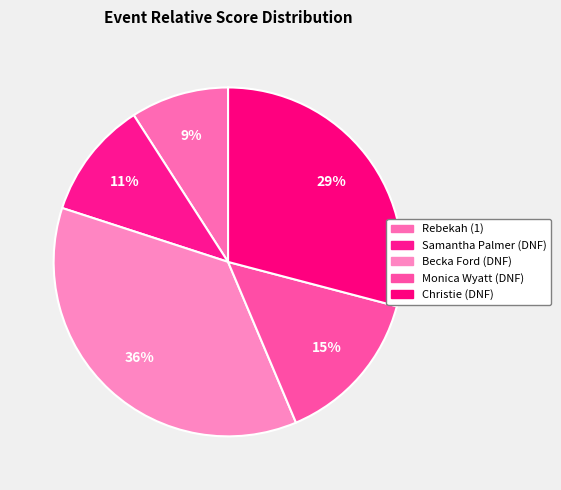

Count the number of slices in the pie.

5